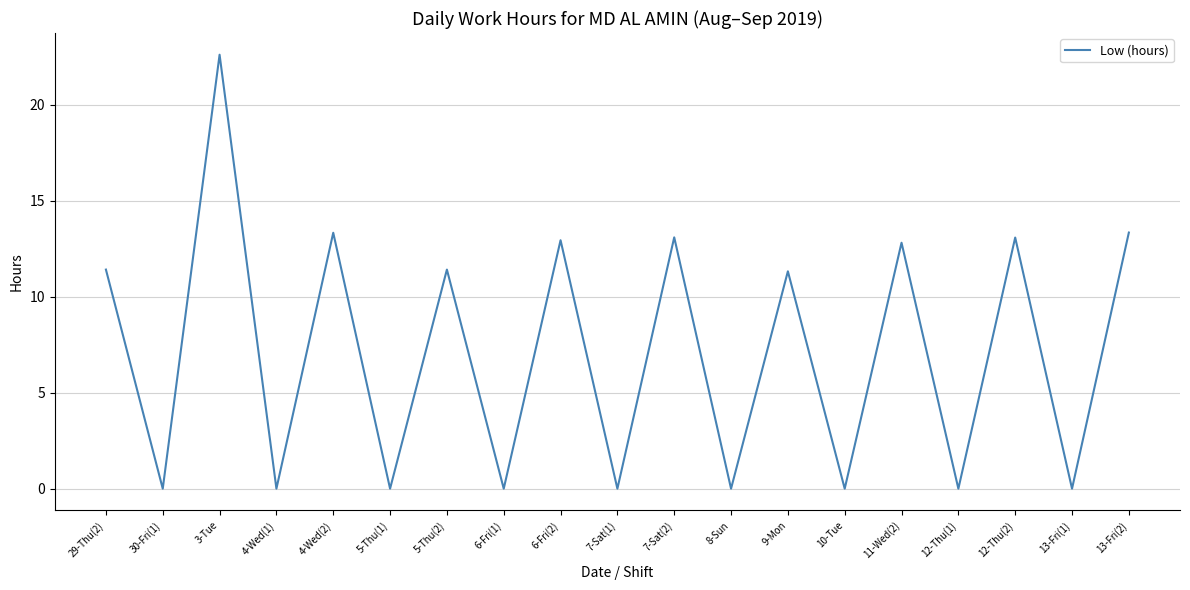

Where does the data first go above 11?

29-Thu(2)